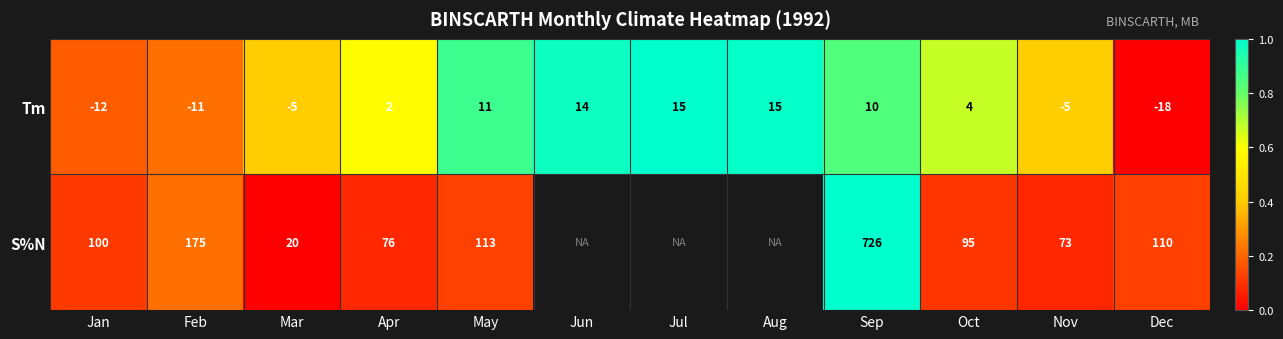

Is the value of S%N at Nov greater than the value of Tm at Jul?

Yes